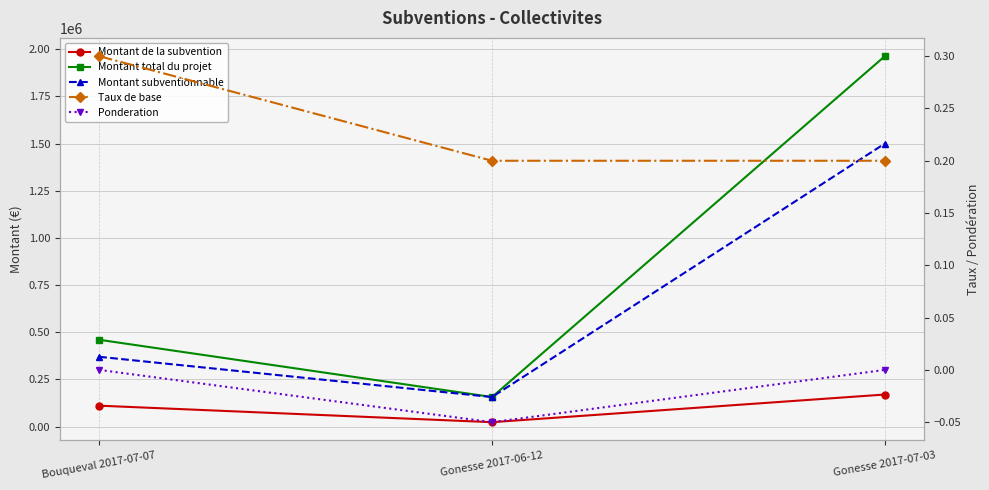

Which series has the largest total across all categories?

Montant total du projet